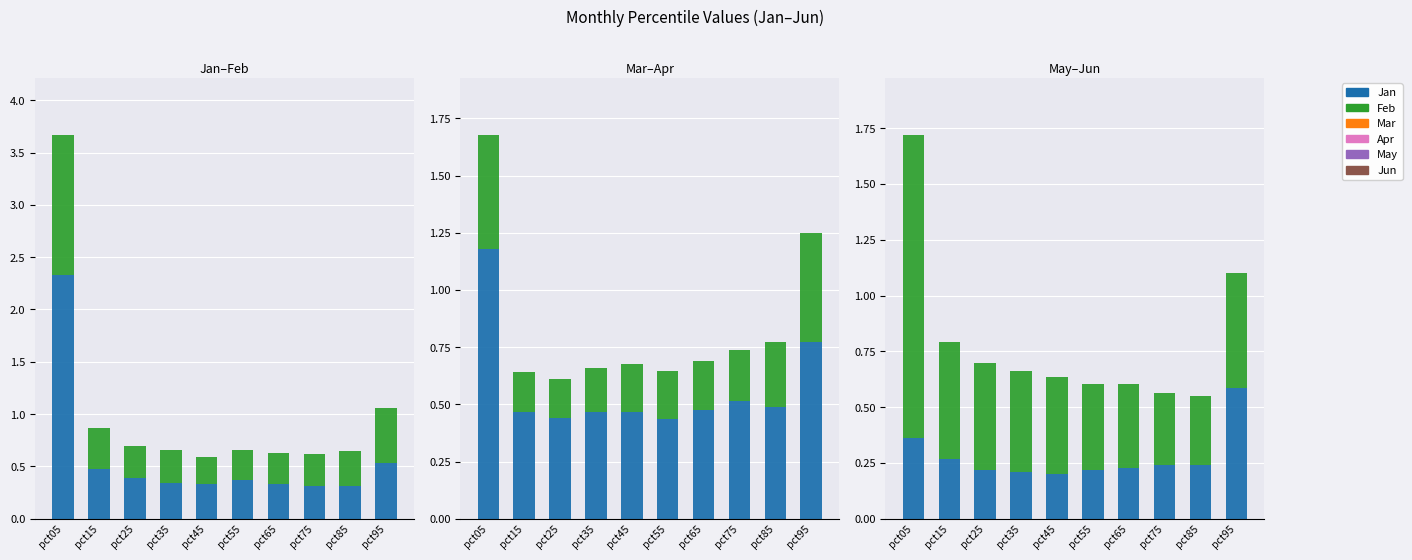

The value of May at pct15 is 0.1. True or false?

False